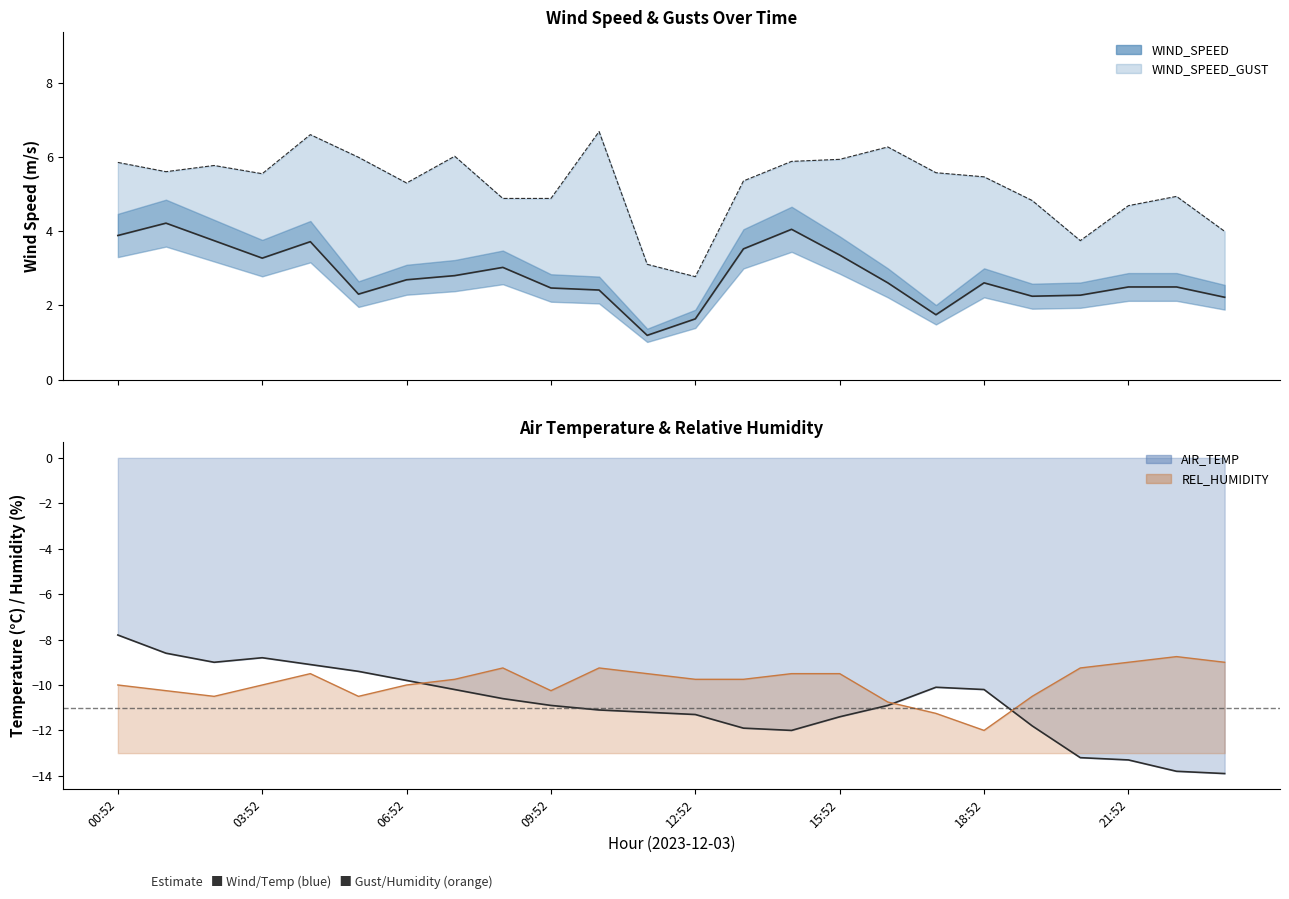

True or false: REL_HUMIDITY has a value of -9.5 at 14:52.

True